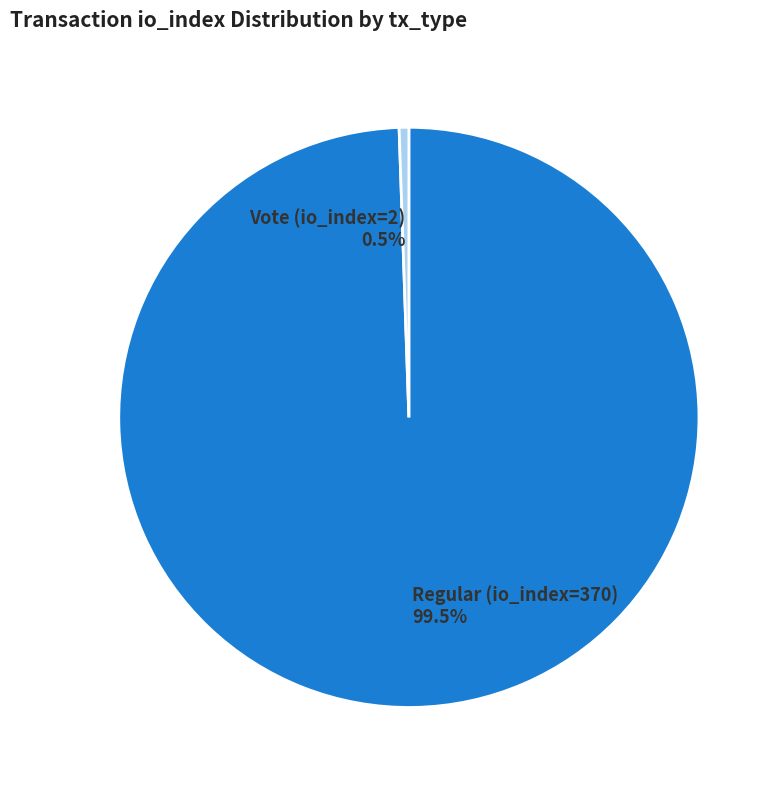

Count the number of slices in the pie.

2